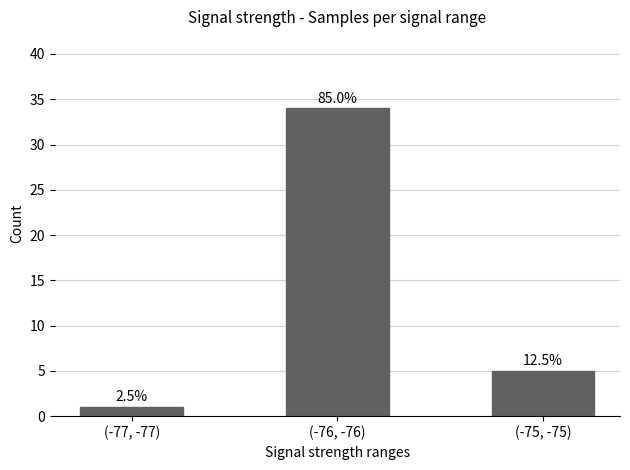

True or false: the data shows 10 at (-76, -76).

False